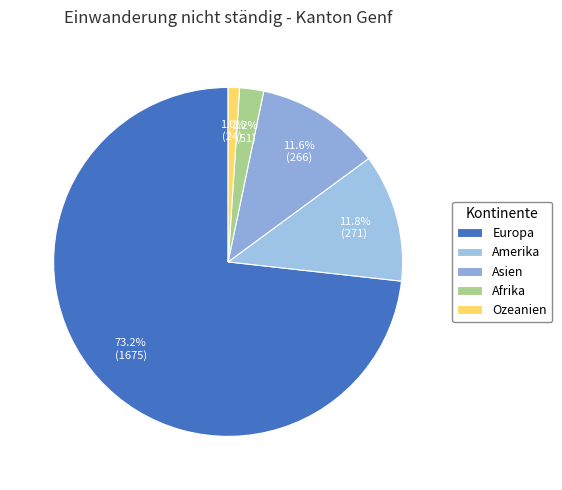

Does Afrika represent more than half of the total?

No